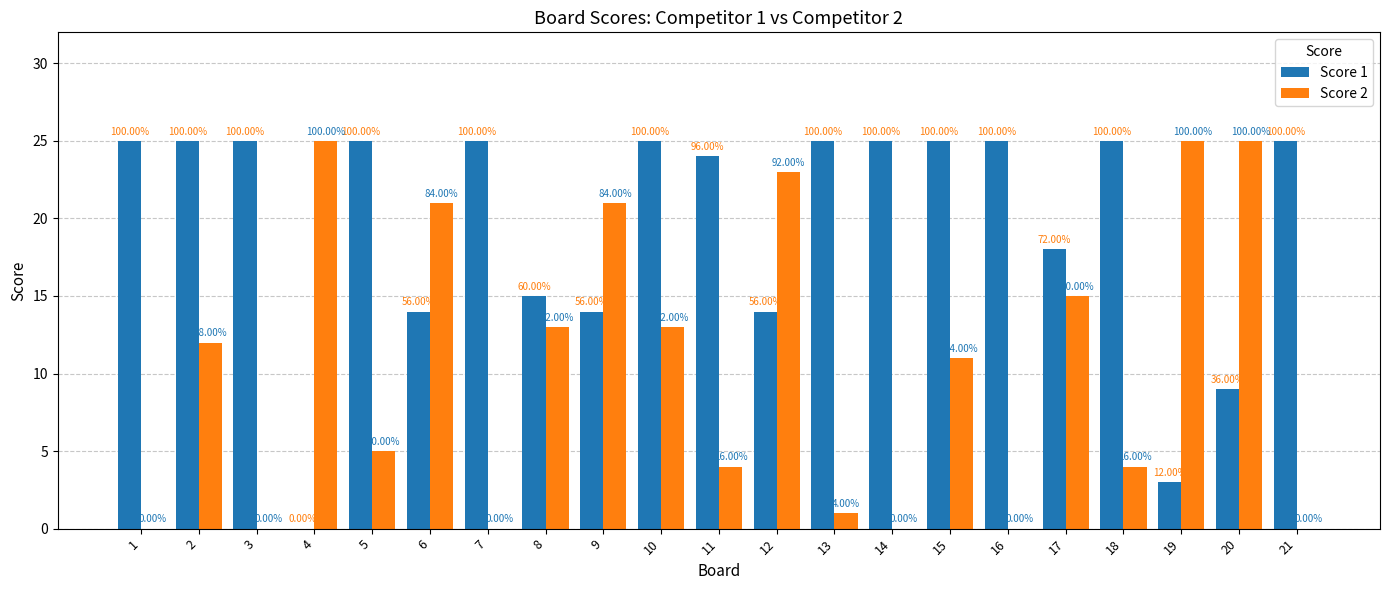

How many groups of bars are there?

21